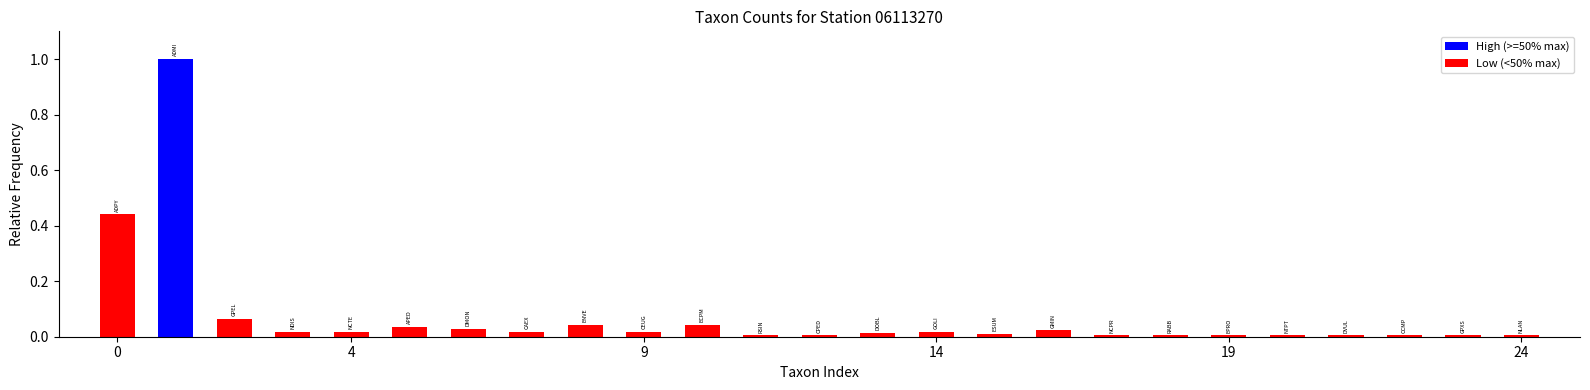

What is the difference between the maximum and minimum values?

1.0